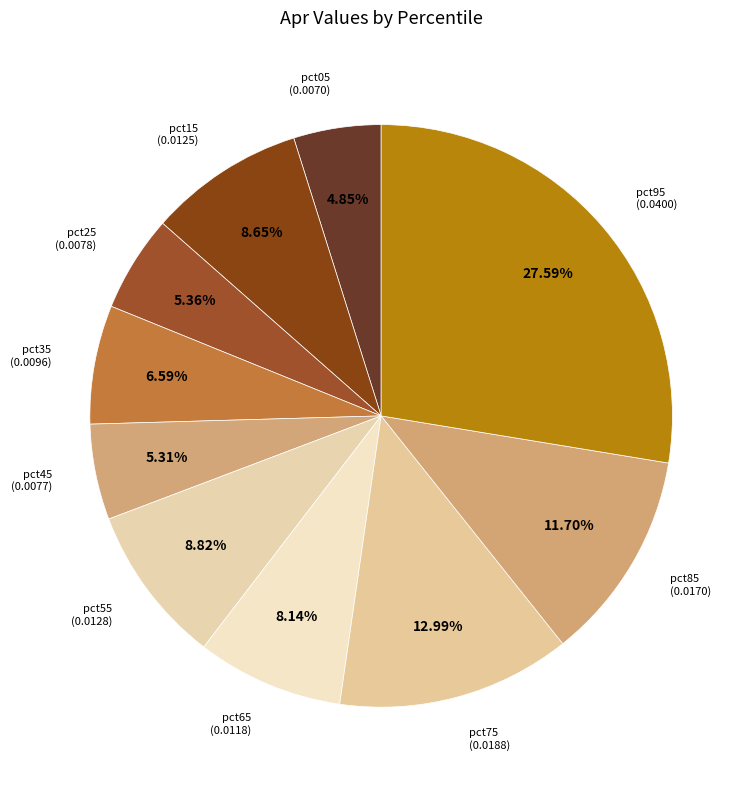

Count the number of slices in the pie.

10